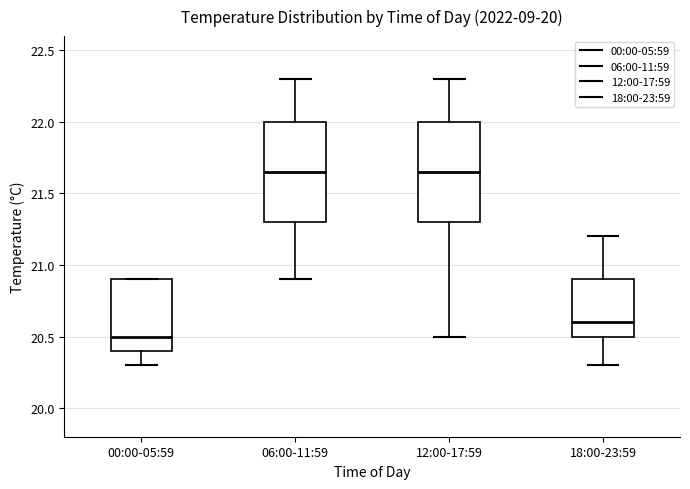

Reading left to right, transcribe this box plot: for each box, give where its median line is, the range the box spans, and where its two whiskers end, as read against the y-axis. The values are not printed on the chart, so give them approximately, as read against the axis.

00:00-05:59: median 20.50, box 20.40 to 20.90, whiskers 20.30 to 20.90
06:00-11:59: median 21.65, box 21.30 to 22.00, whiskers 20.90 to 22.30
12:00-17:59: median 21.65, box 21.30 to 22.00, whiskers 20.50 to 22.30
18:00-23:59: median 20.60, box 20.50 to 20.90, whiskers 20.30 to 21.20